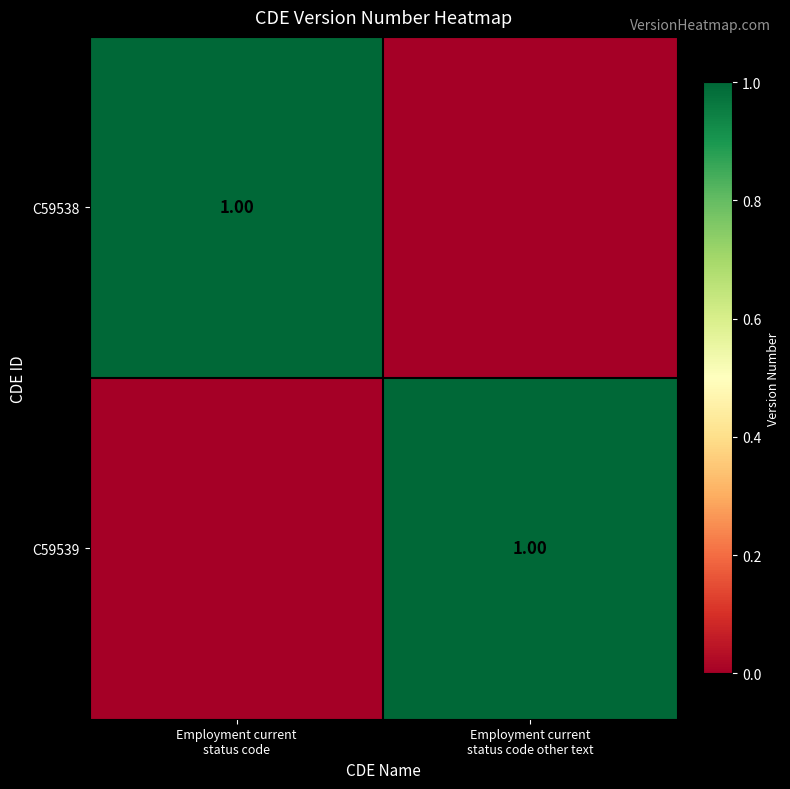

What is the greatest value displayed?

1